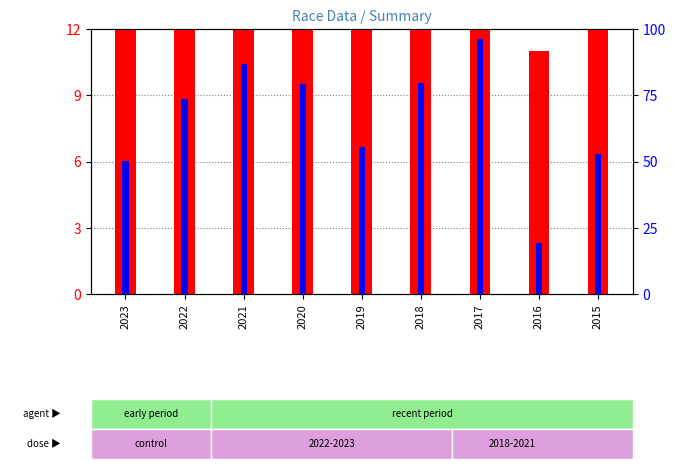

Rank the series by their maximum value, from lowest to highest.

count, percentile rank within the sample